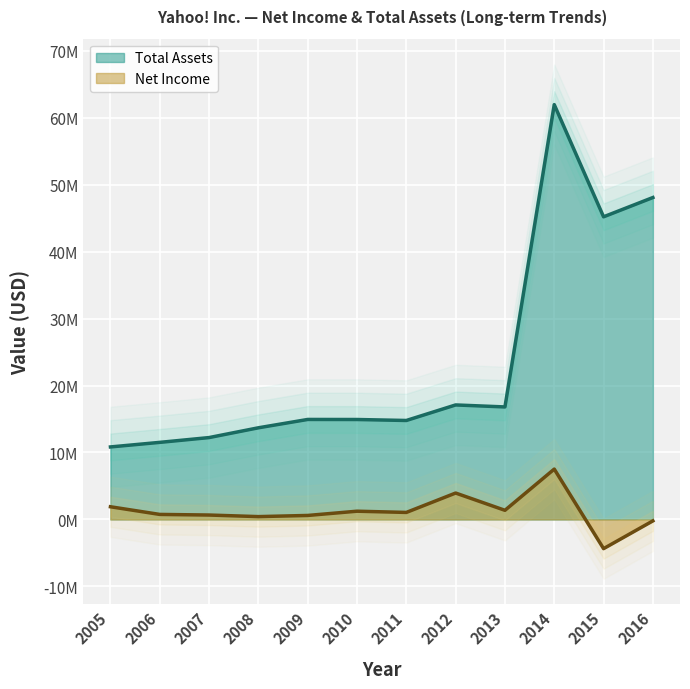

What is the spread (max minus min) of values at 2010?

13696441